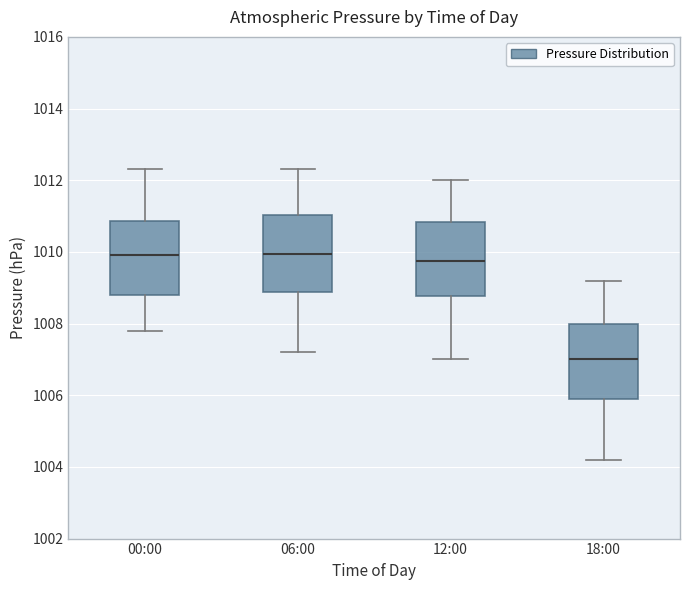

Reading left to right, read every box against the y-axis: the position of its median line, the range the box covers, and the ends of its whiskers. The values are not printed on the chart, so give them approximately, as read against the axis.

00:00: median 1010.0, box 1008.8 to 1010.8, whiskers 1007.8 to 1012.4
06:00: median 1010.0, box 1008.8 to 1011.0, whiskers 1007.2 to 1012.4
12:00: median 1009.8, box 1008.8 to 1010.8, whiskers 1007.0 to 1012.0
18:00: median 1007.0, box 1006.0 to 1008.0, whiskers 1004.2 to 1009.2